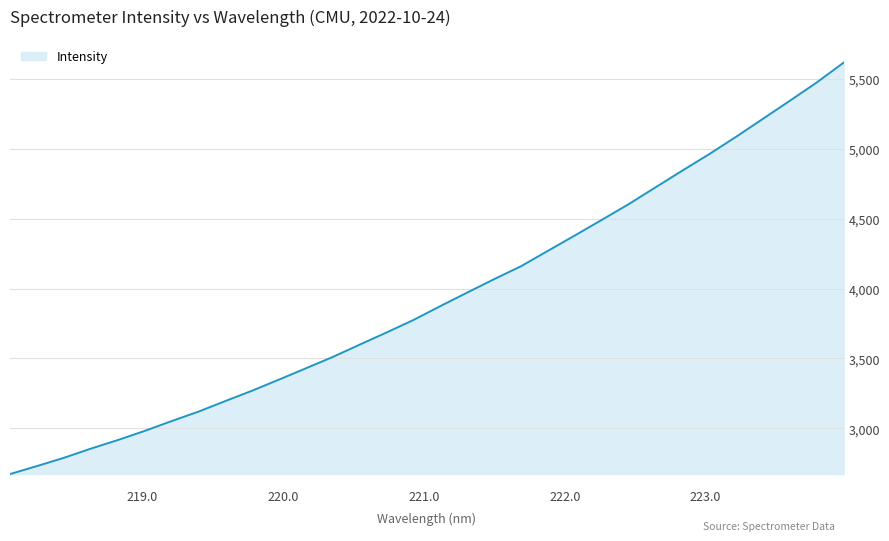

Does the chart display data point markers on the line(s)?

No